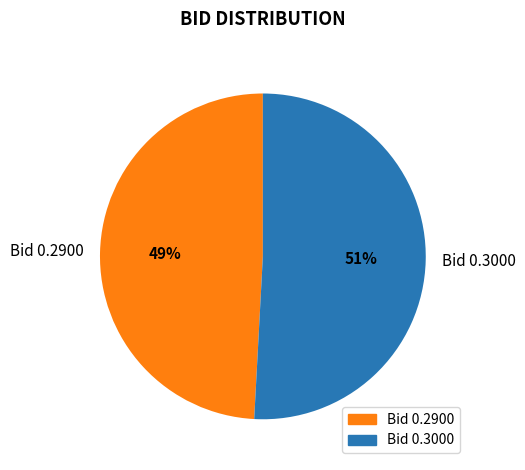

Is it true that Bid 0.3000 is 42% of the pie?

False